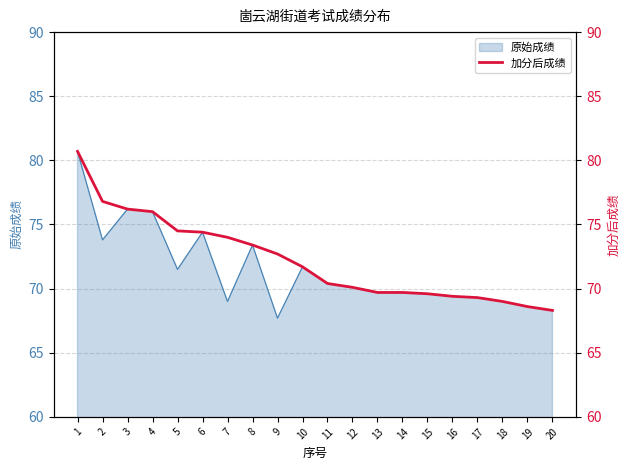

Which category has the lowest value in the 原始成绩 series?

9